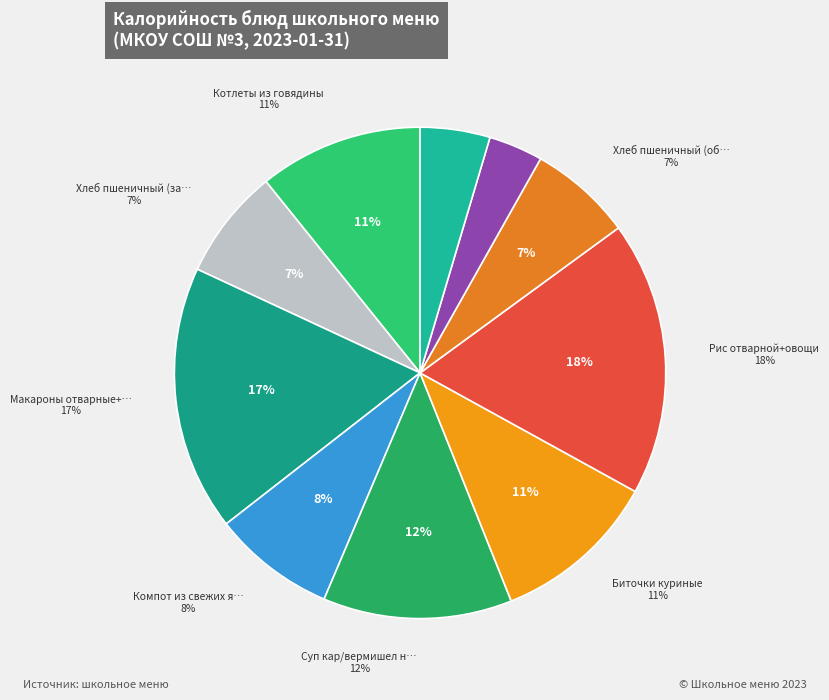

The Хлеб пшеничный (завтрак) slice represents 7% of the pie. True or false?

True